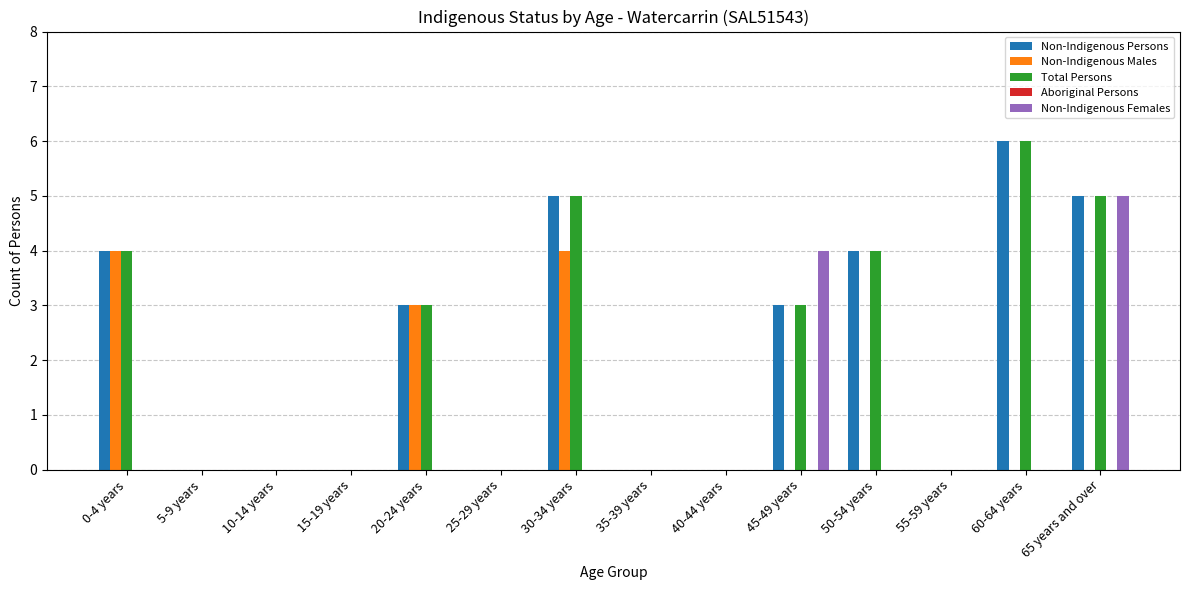

The value of Total Persons at 5-9 years is 0. True or false?

True